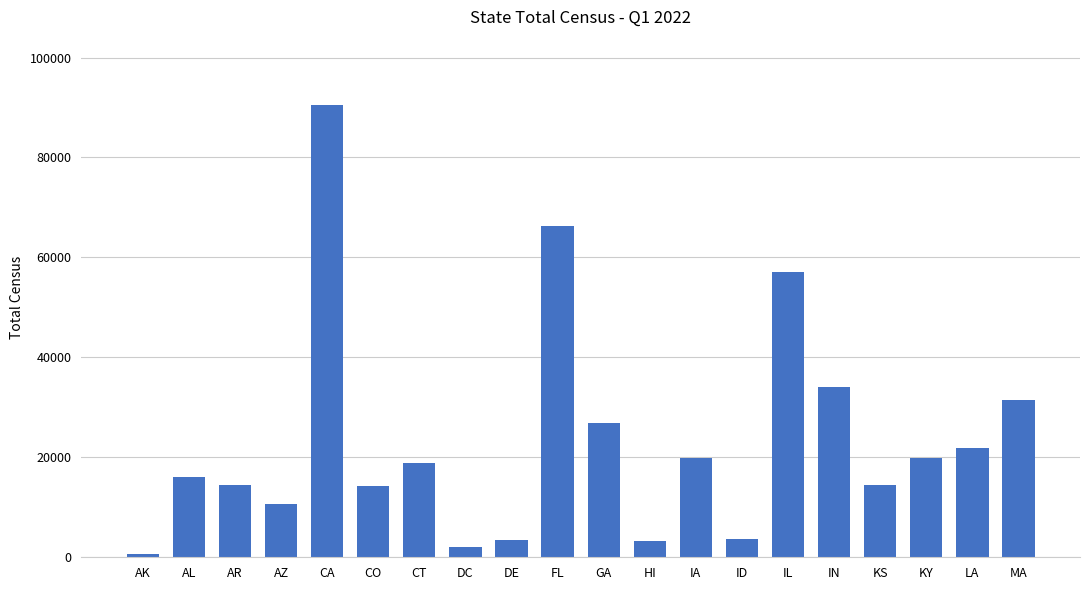

The value at AL is 16131.5. True or false?

True